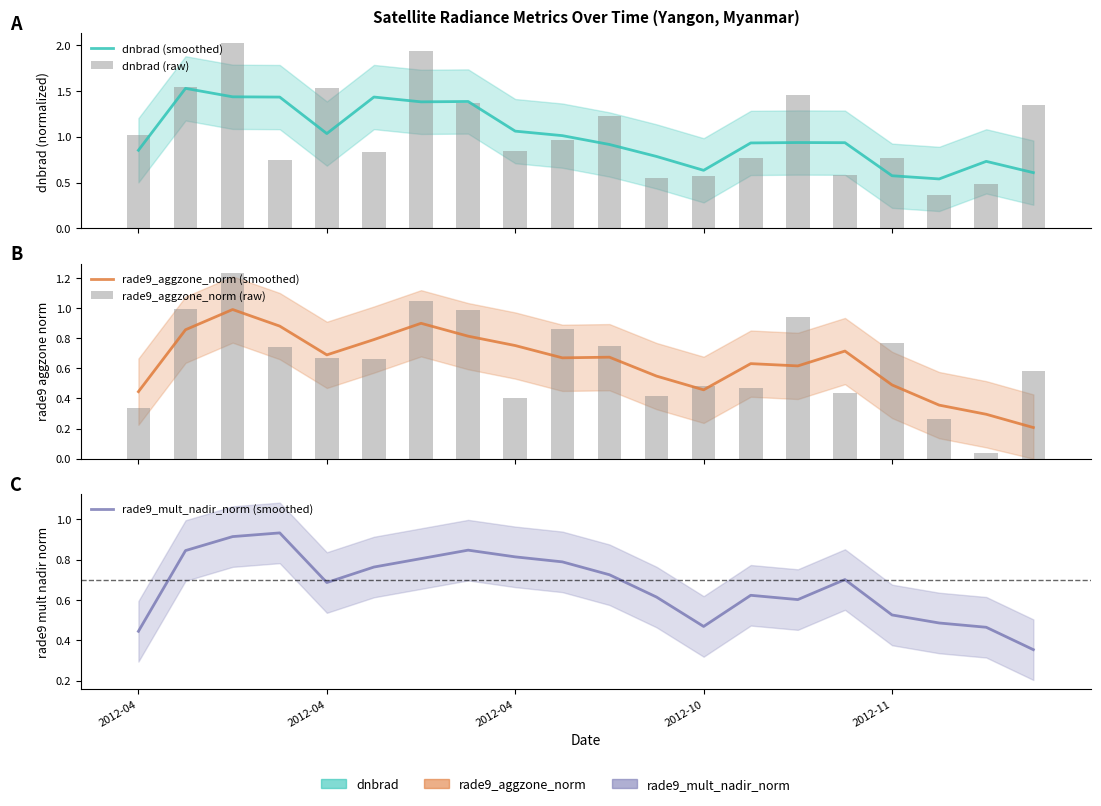

Are the bars grouped side by side (vs. stacked)?

Yes